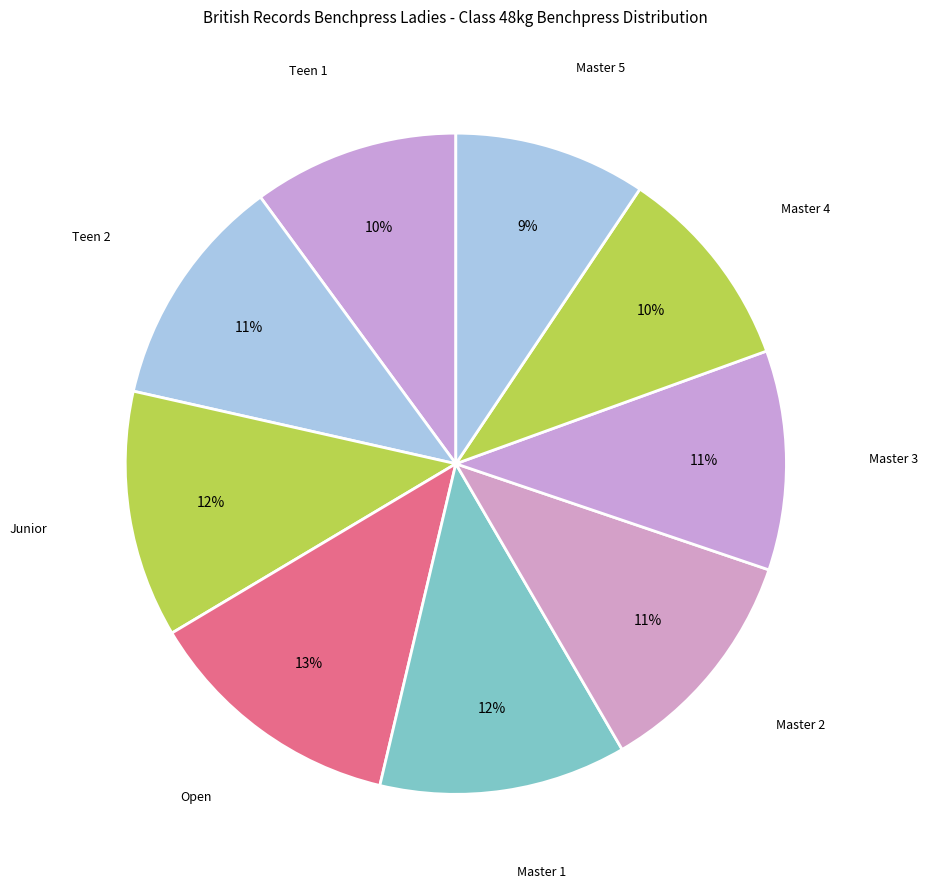

Rank the categories by value from highest to lowest.

Open, Junior, Master 1, Teen 2, Master 2, Master 3, Teen 1, Master 4, Master 5